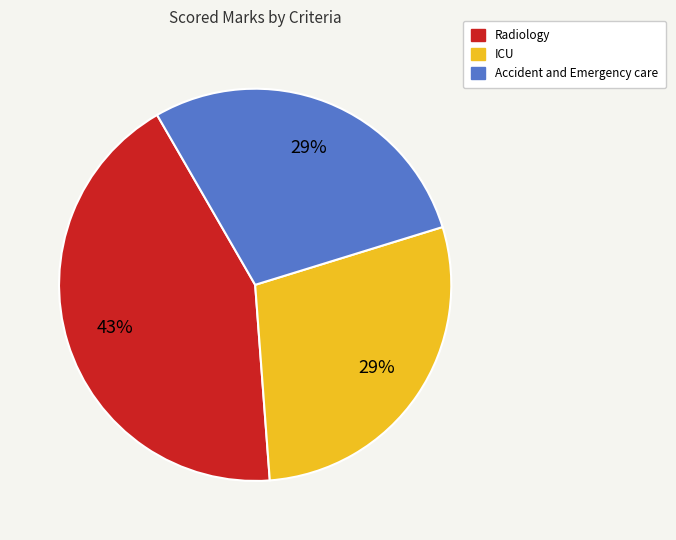

Does any single category account for the majority?

No